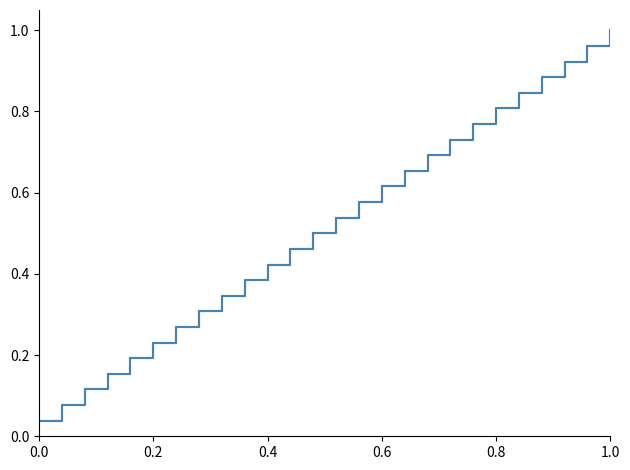

Does the chart have visible grid lines?

No